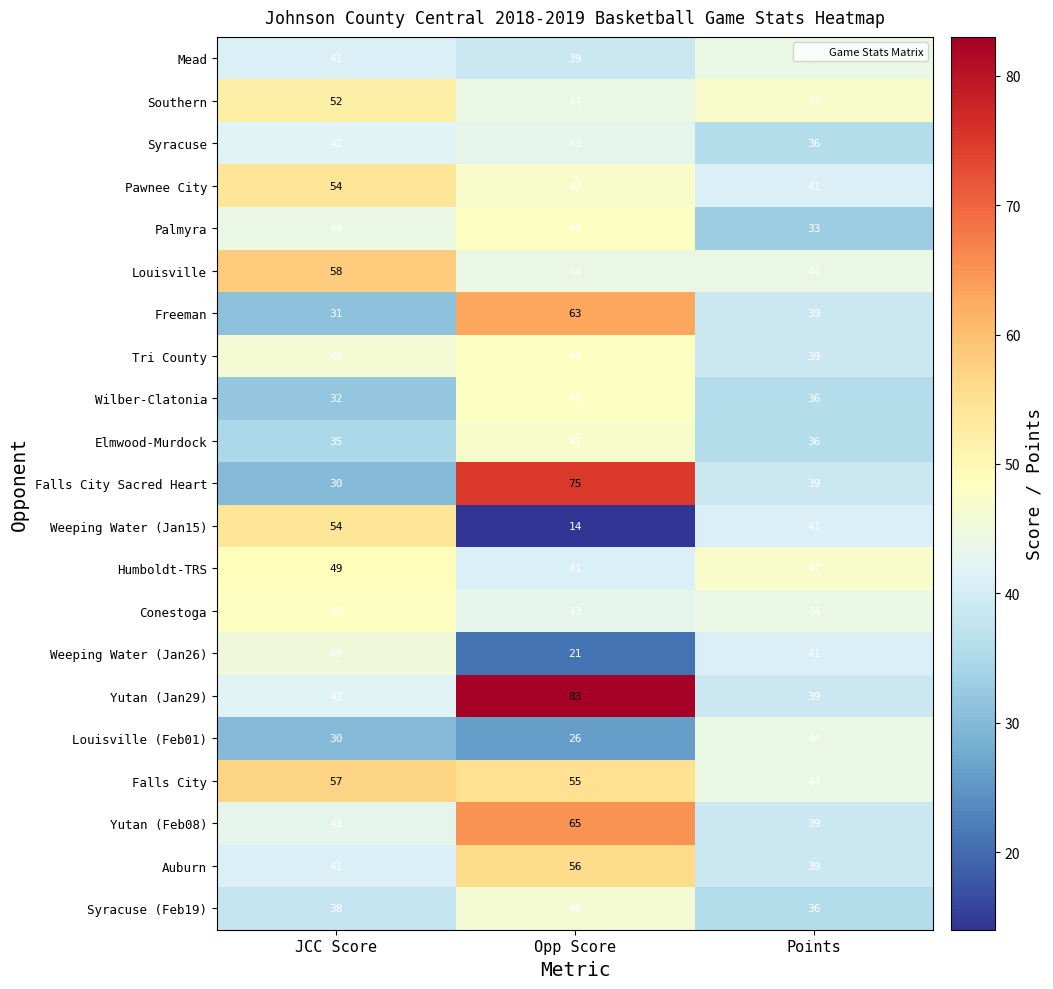

What is the sum of all Weeping Water (Jan26) values?

107